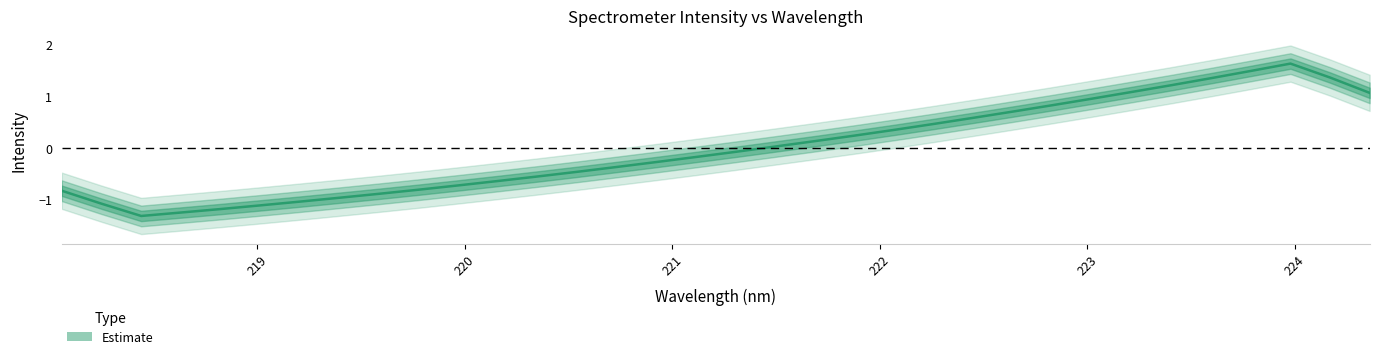

What is the minimum value shown in the chart?

-1.3